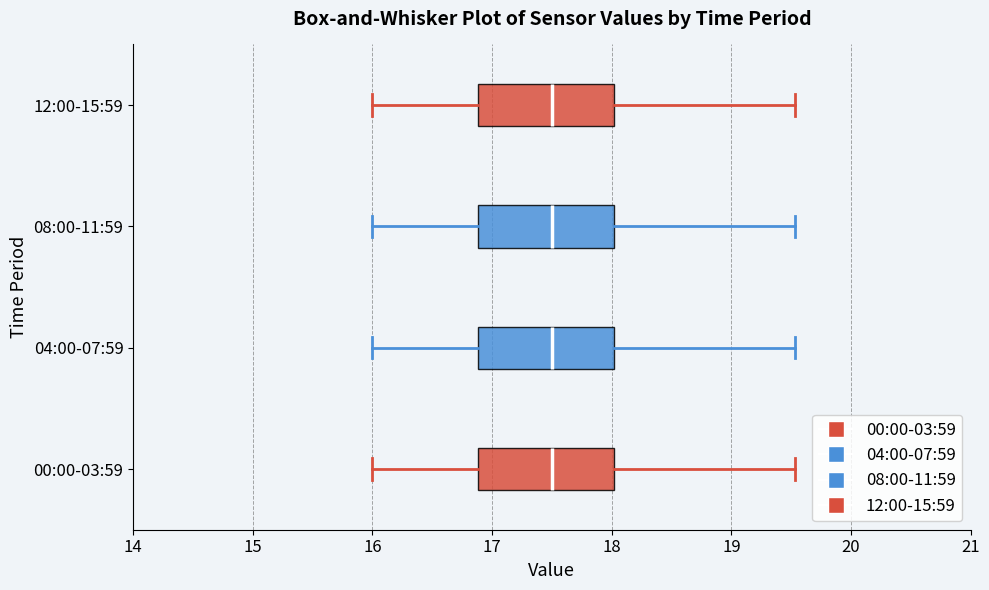

Reading bottom to top, transcribe this box plot: for each box, give where its median line is, the range the box spans, and where its two whiskers end, as read against the x-axis. The values are not printed on the chart, so give them approximately, as read against the axis.

00:00-03:59: median 17.5, box 16.9 to 18.0, whiskers 16.0 to 19.5
04:00-07:59: median 17.5, box 16.9 to 18.0, whiskers 16.0 to 19.5
08:00-11:59: median 17.5, box 16.9 to 18.0, whiskers 16.0 to 19.5
12:00-15:59: median 17.5, box 16.9 to 18.0, whiskers 16.0 to 19.5